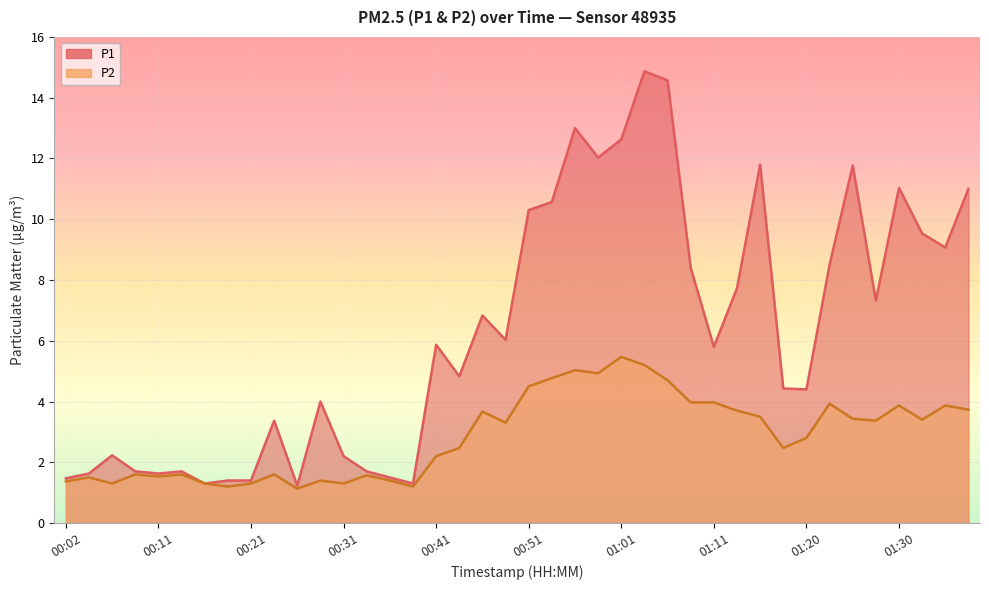

Rank the series at 00:16 from highest to lowest value.

P1, P2